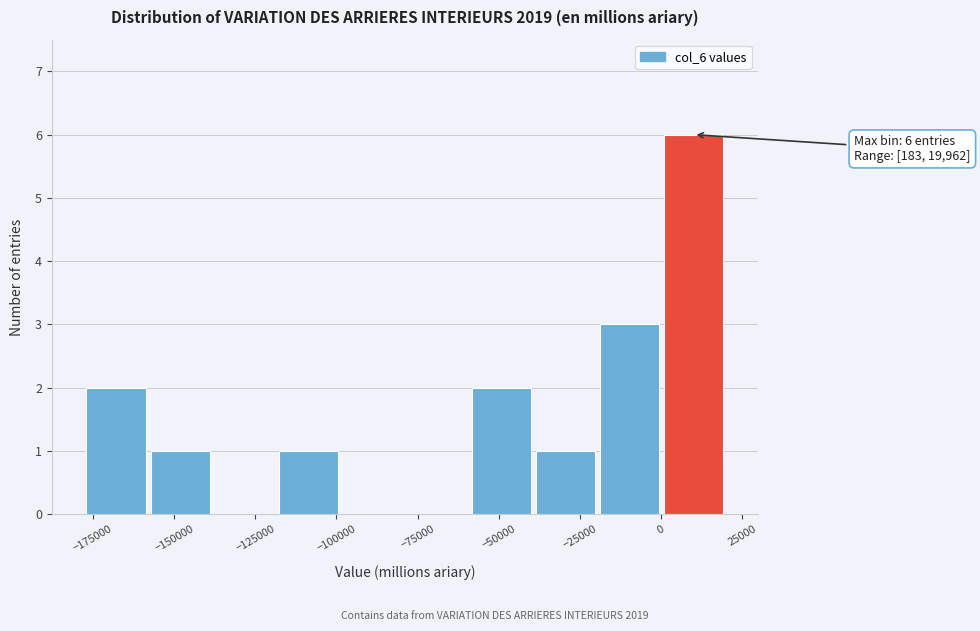

Read against the x-axis, roughly where is the centre of the tallest bar?

10000